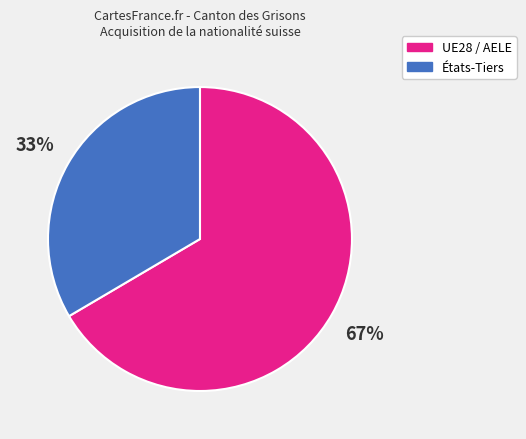

Is it true that États-Tiers is 19% of the pie?

False